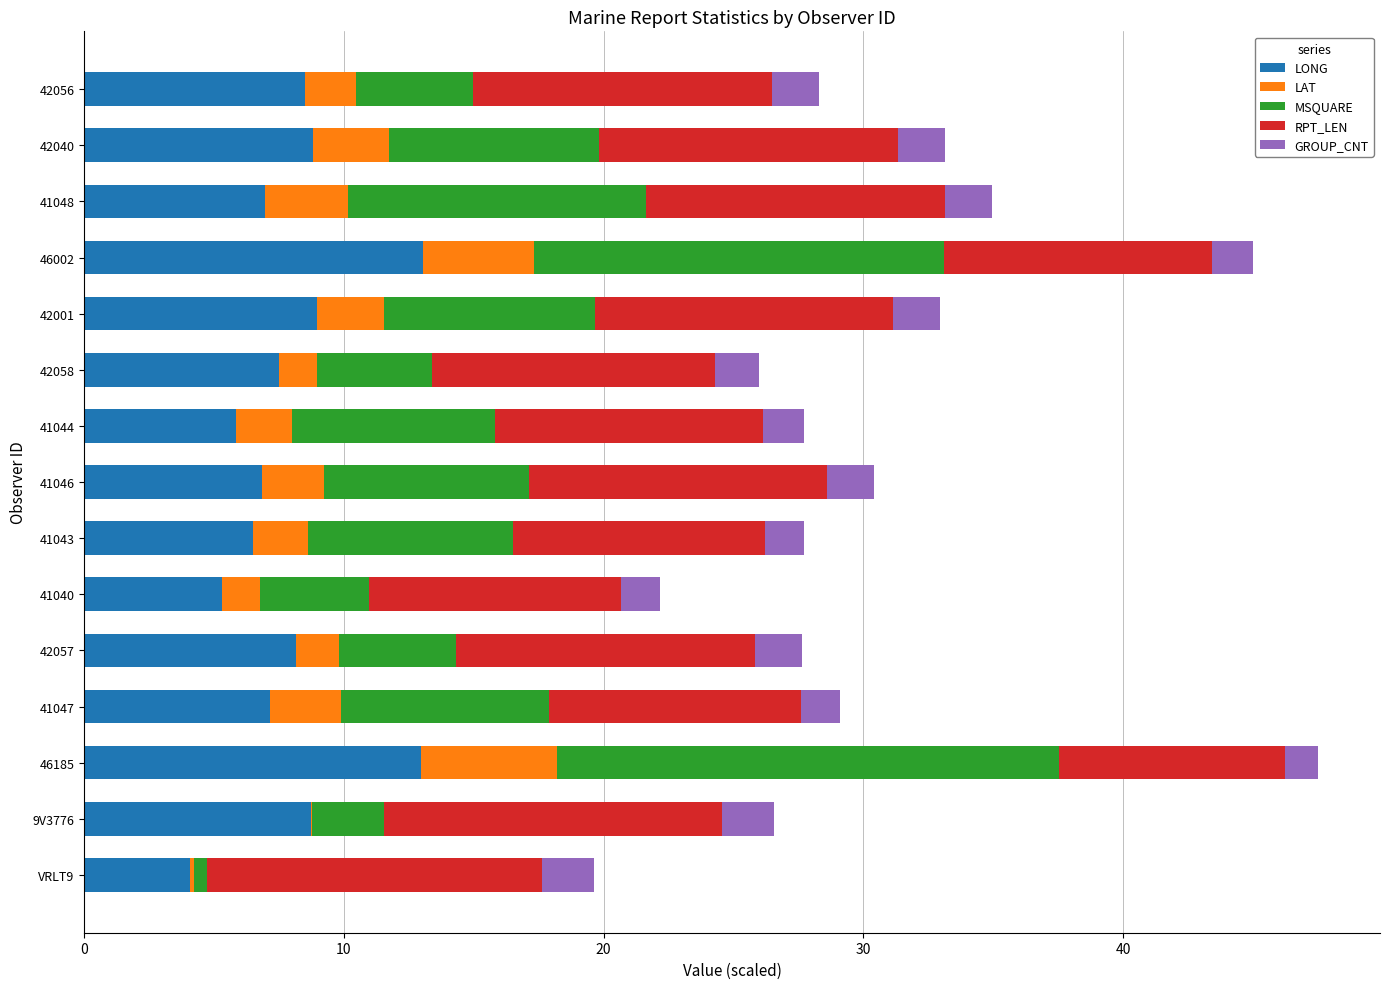

Count the number of data series in this chart.

5